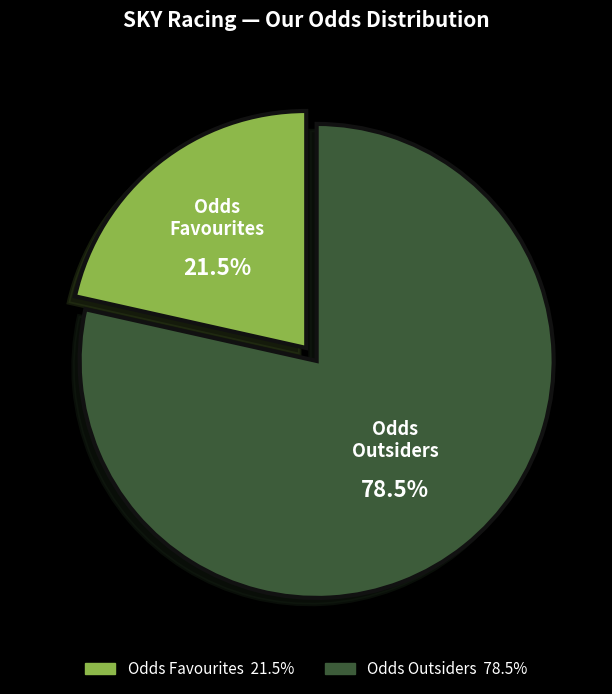

Is there a majority slice in this chart?

Yes